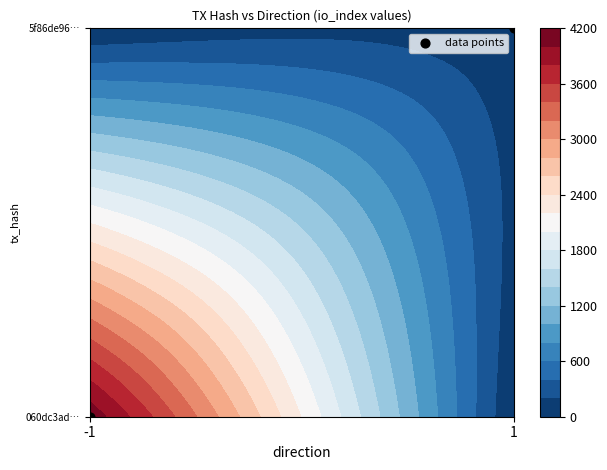

Count the number of data series in this chart.

1